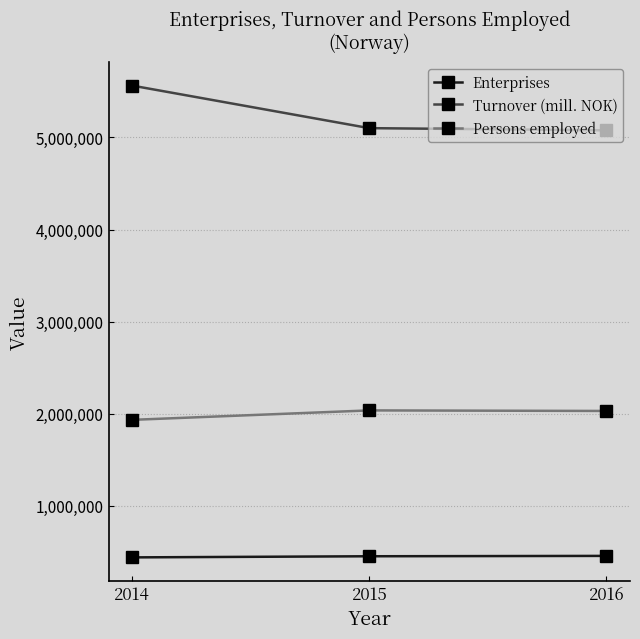

What is the value of the Persons employed point at the 3rd from the left?

2030760